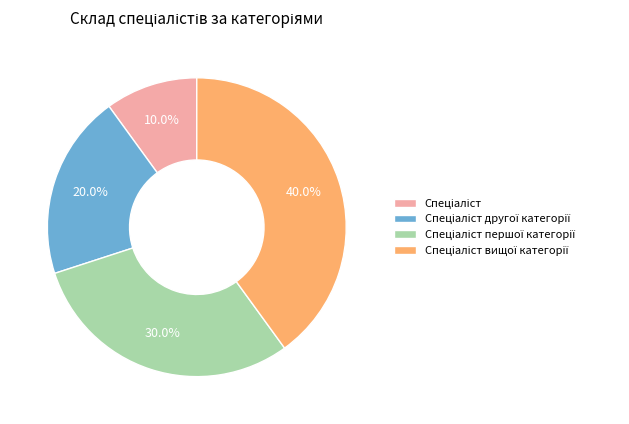

Does any single category account for the majority?

No